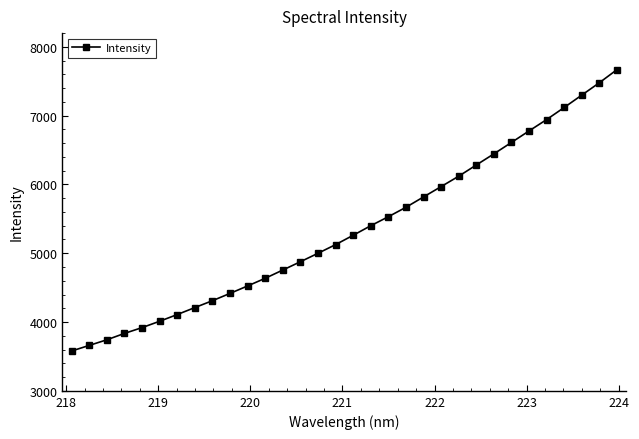

What is the difference between the maximum and minimum values?

4089.1